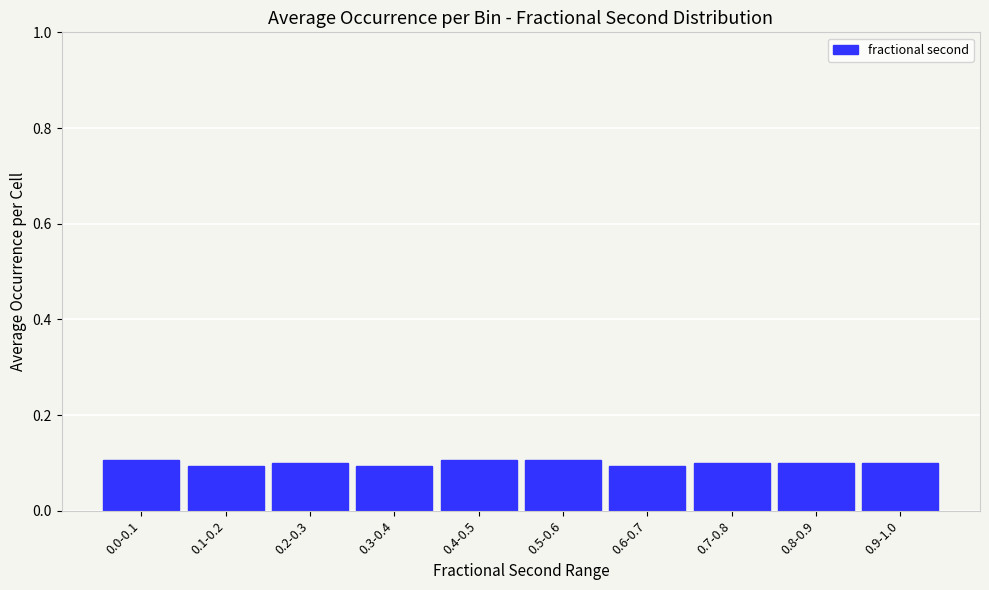

Reading left to right, what are all the values shown in this chart?

0.1	0.1	0.1	0.1	0.1	0.1	0.1	0.1	0.1	0.1